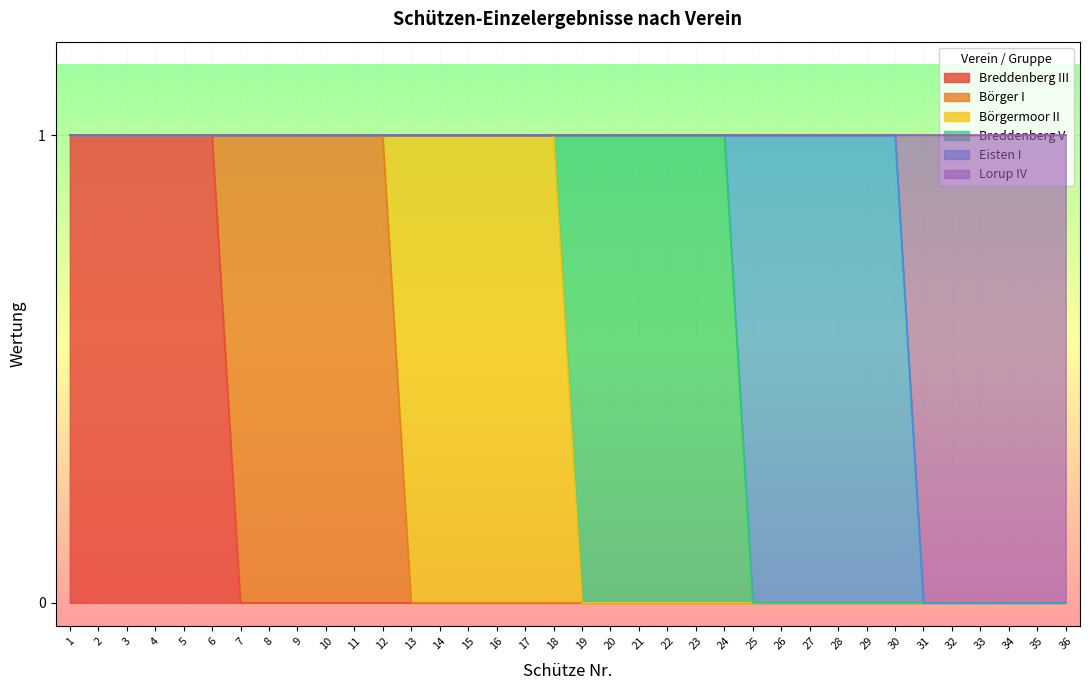

Between 30 and 23, which is larger?

30